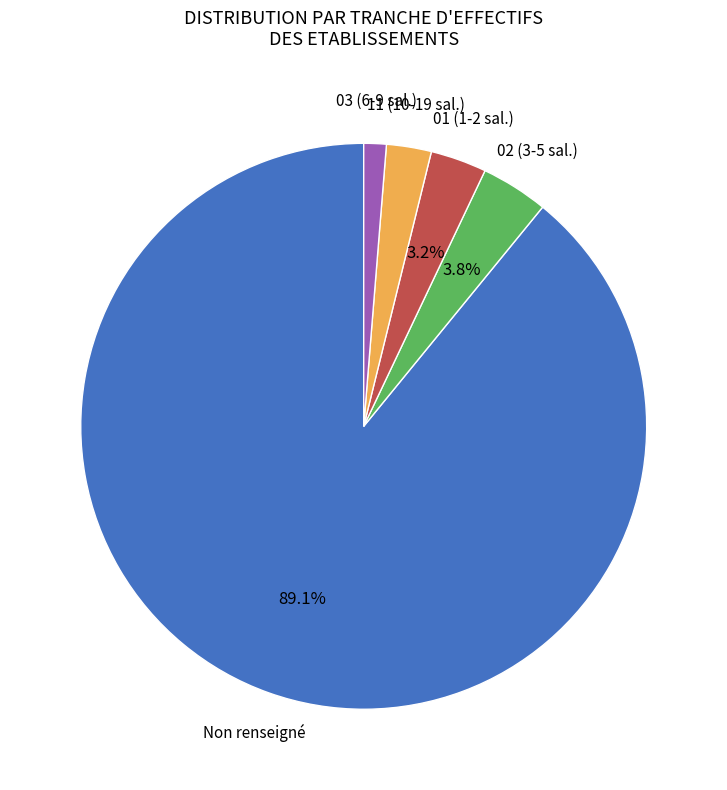

Is there a majority slice in this chart?

Yes